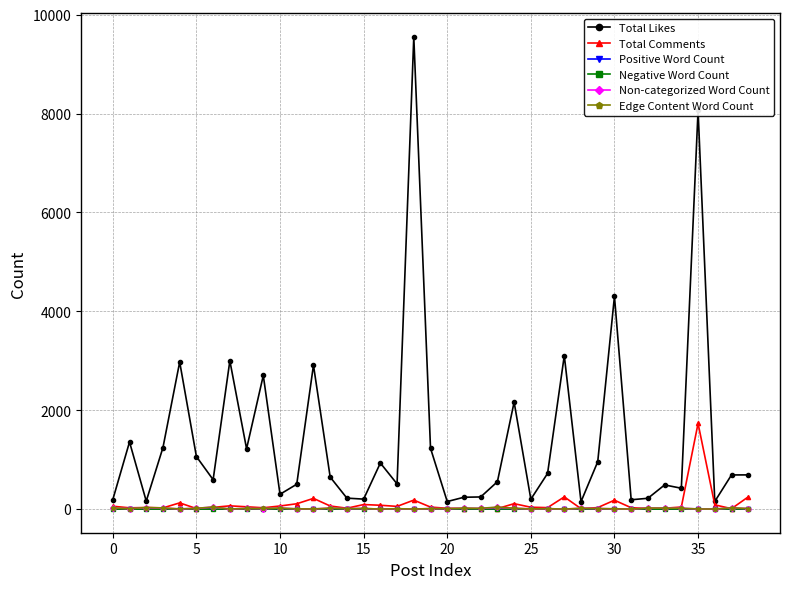

True or false: Negative Word Count has more than 0 interior local peaks.

True